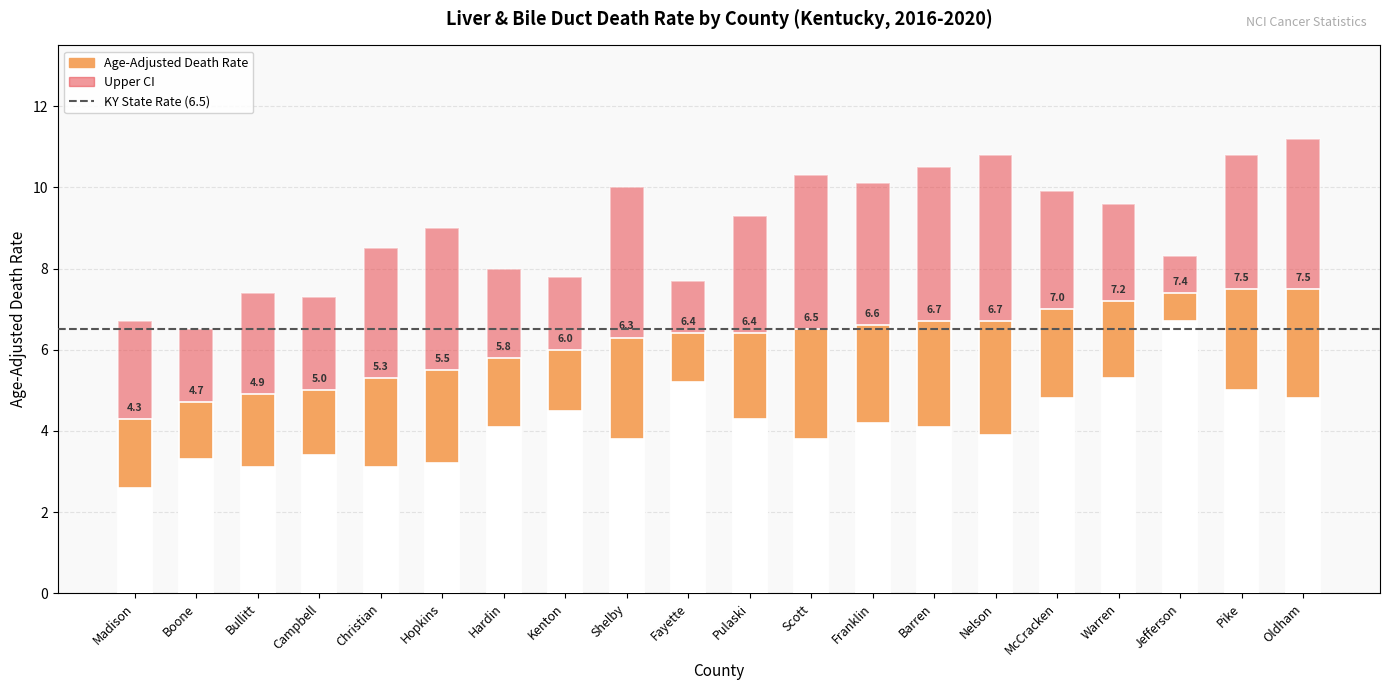

What is the difference between the Lower CI values at Warren and McCracken?

0.5